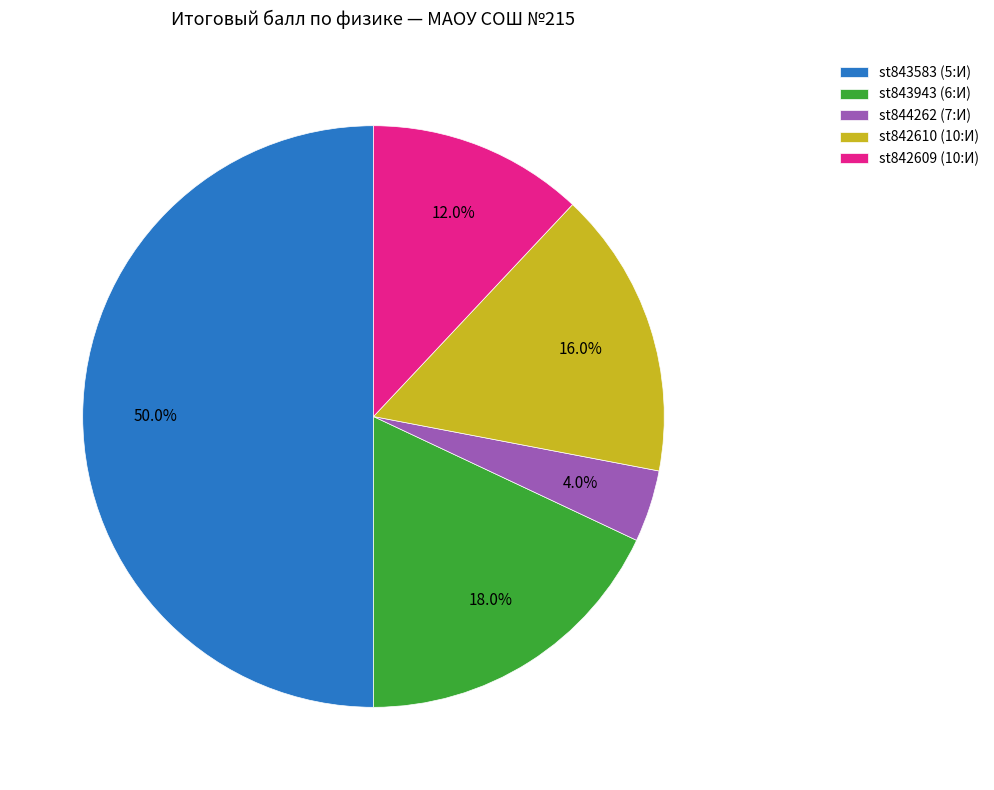

What percentage is the st843583 (5:И) slice, to the nearest percent?

50%